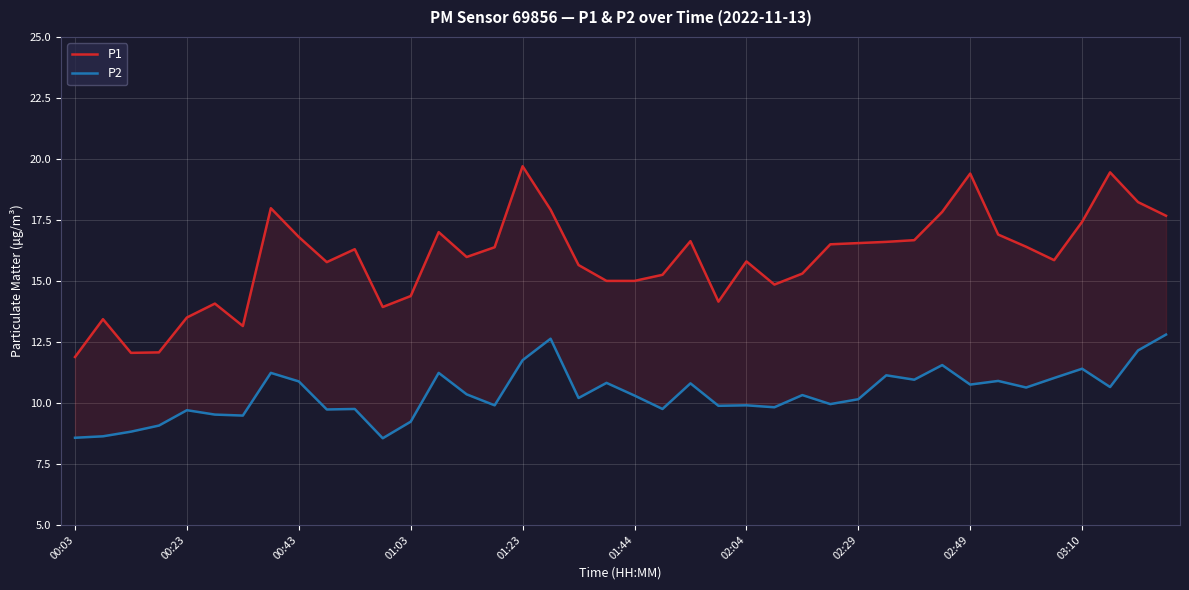

List the series in order of their overall mean, highest first.

P1, P2